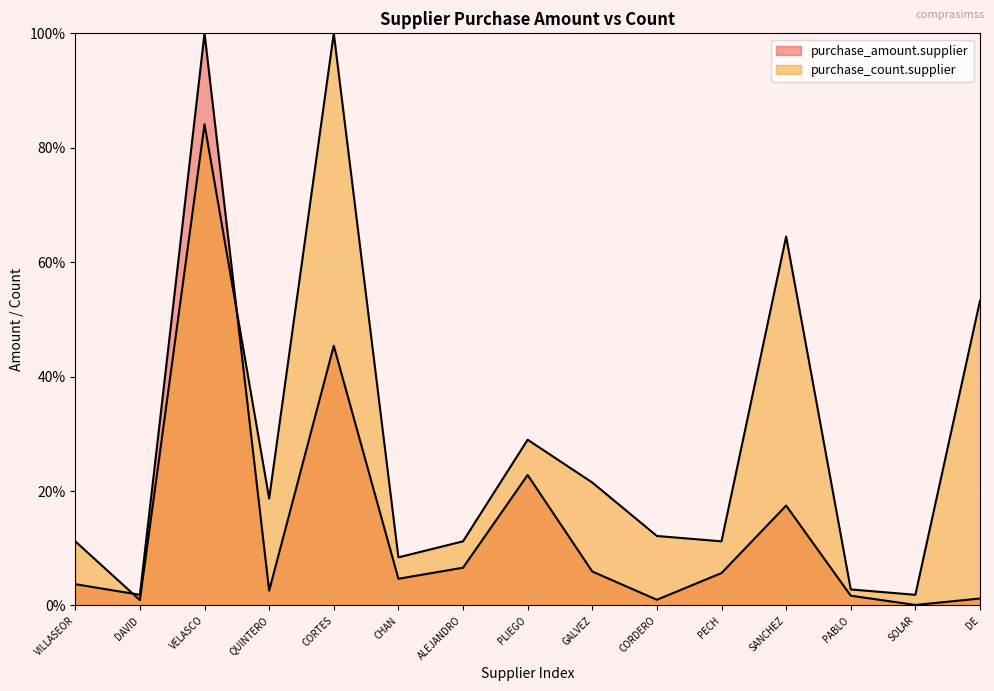

Does the chart display data point markers on the line(s)?

No